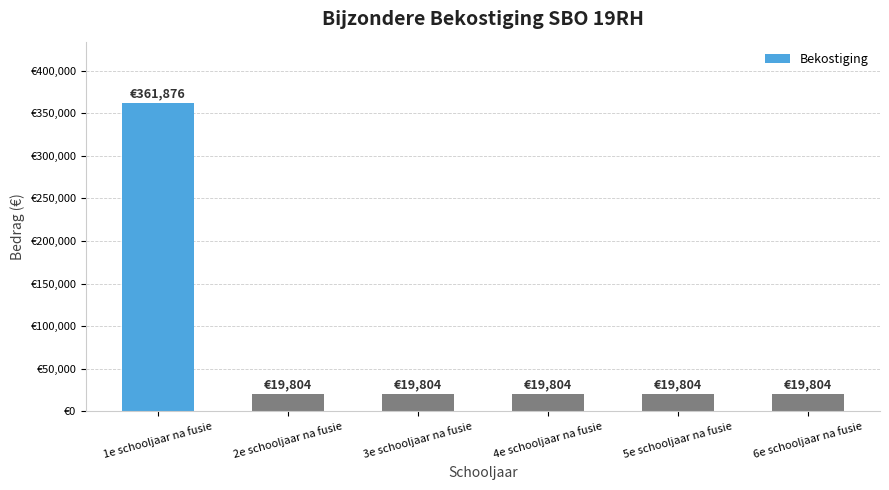

Reading left to right, transcribe all the data shown in this chart.

1e schooljaar na fusie=361875.6	2e schooljaar na fusie=19804.1	3e schooljaar na fusie=19804.1	4e schooljaar na fusie=19804.1	5e schooljaar na fusie=19804.1	6e schooljaar na fusie=19804.1